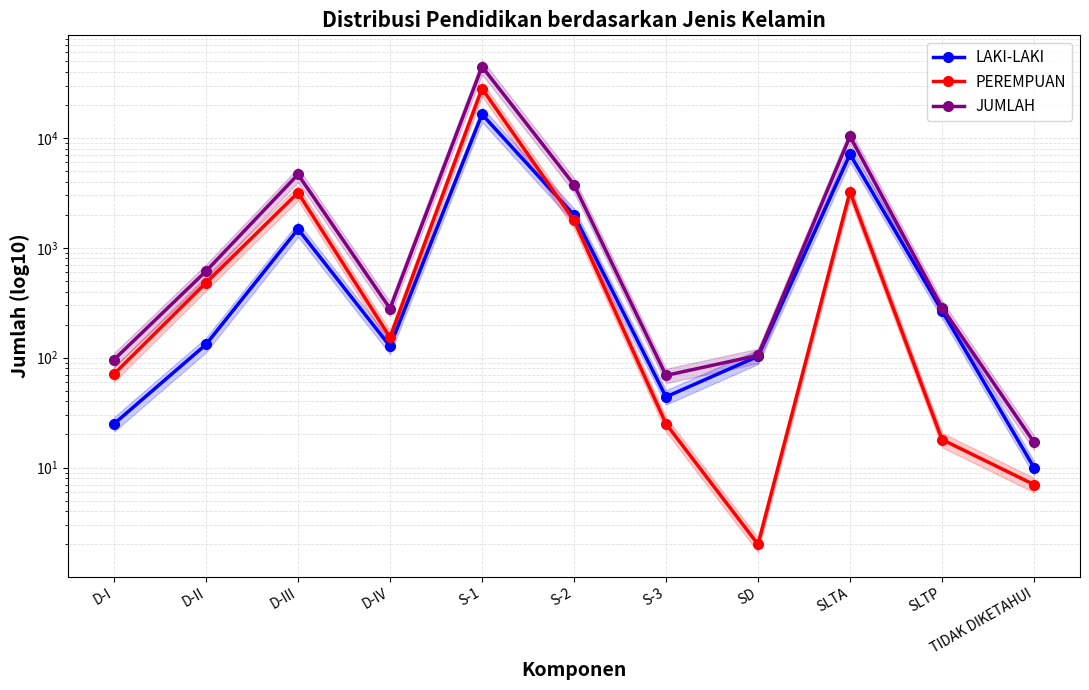

Where is the first local minimum for LAKI-LAKI?

D-IV